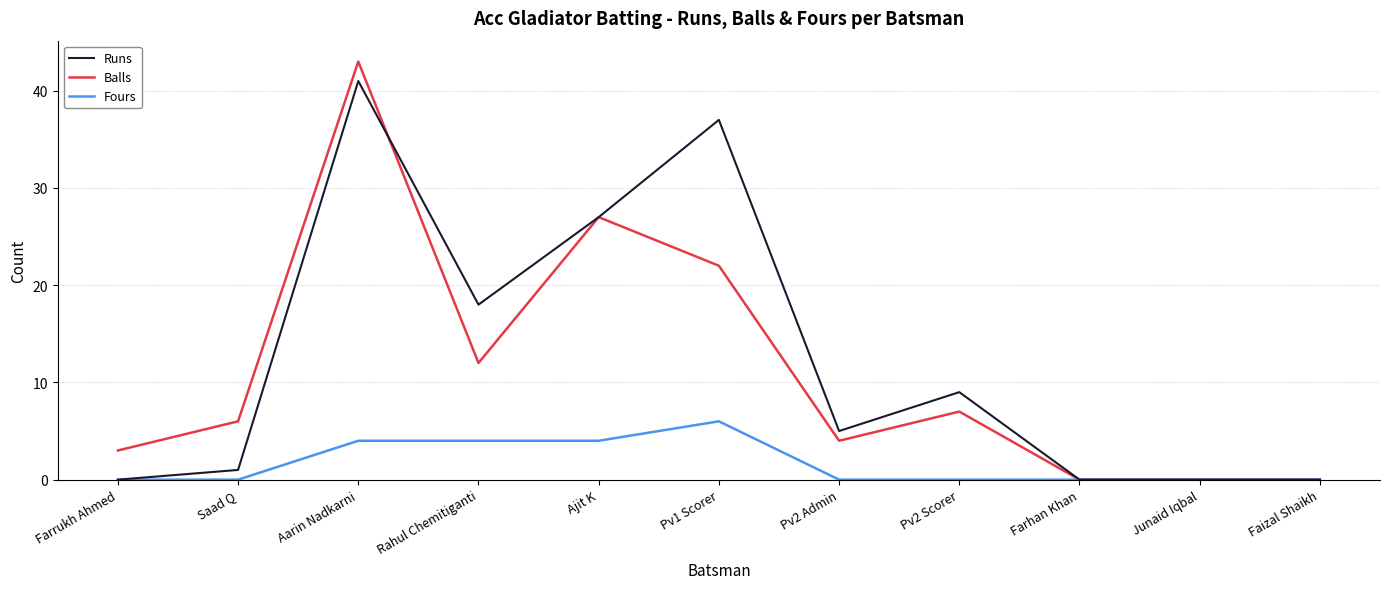

At which label does Balls reach its peak?

Aarin Nadkarni